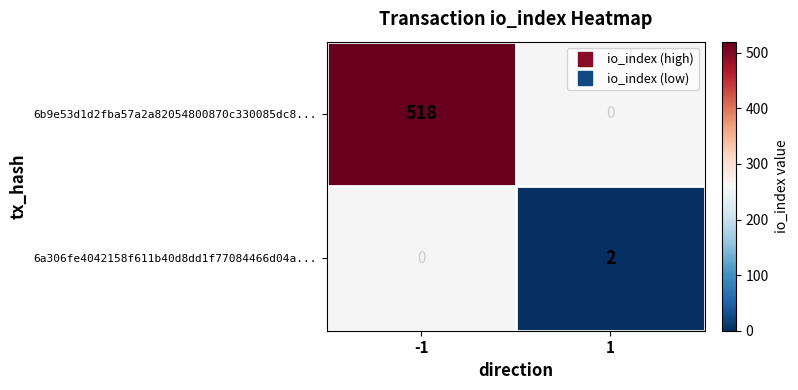

Which series has the largest range (max minus min)?

6b9e53d1d2fba57a2a82054800870c330085dc8...